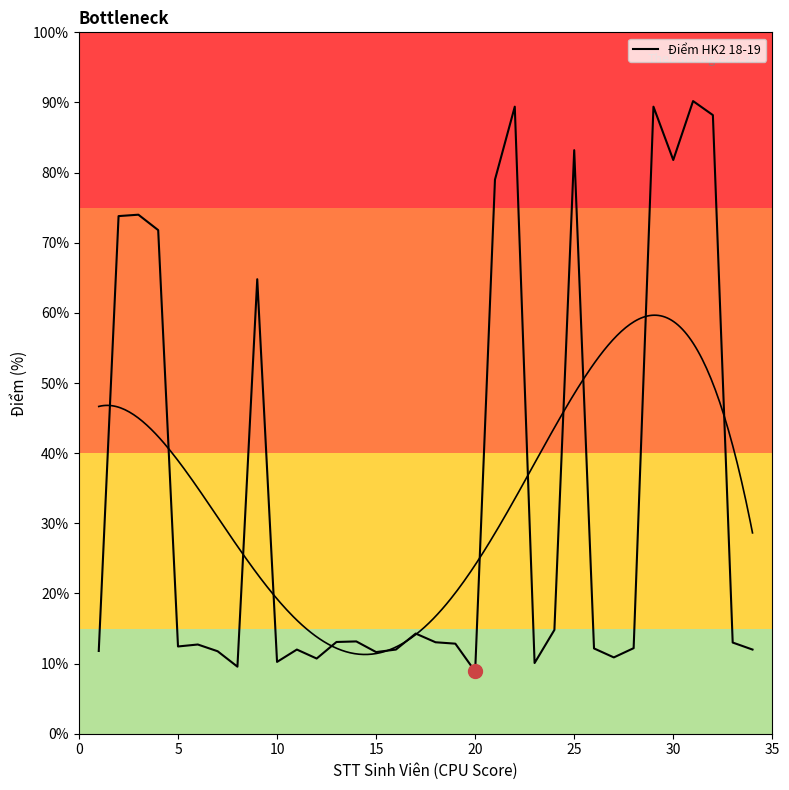

True or false: there are more than 1 points higher than both neighbors.

True